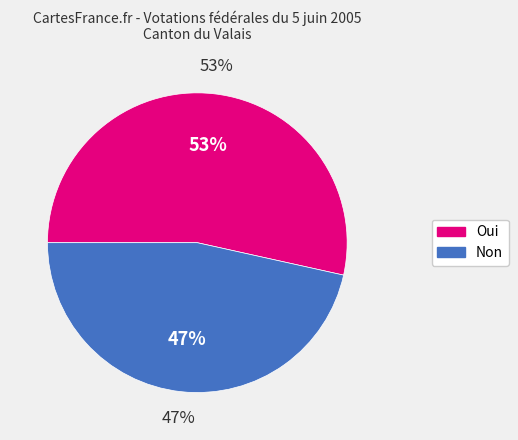

To the nearest percent, what percentage of the pie is Oui?

53%